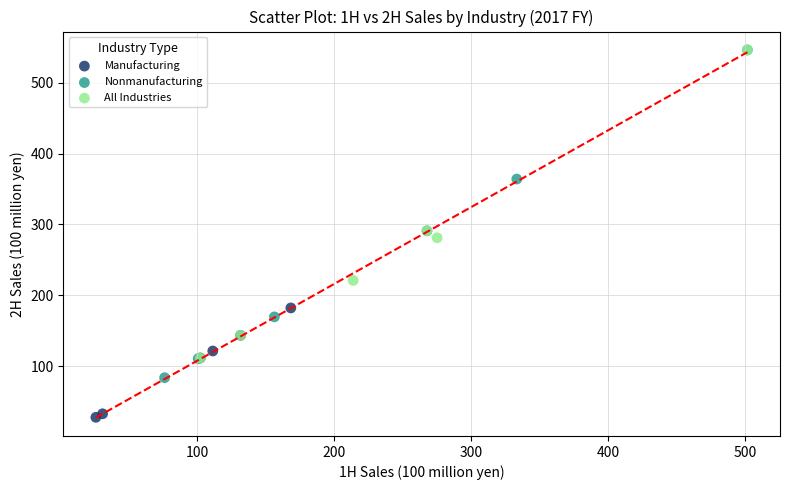

Which series contains the lowest Y value?

Manufacturing